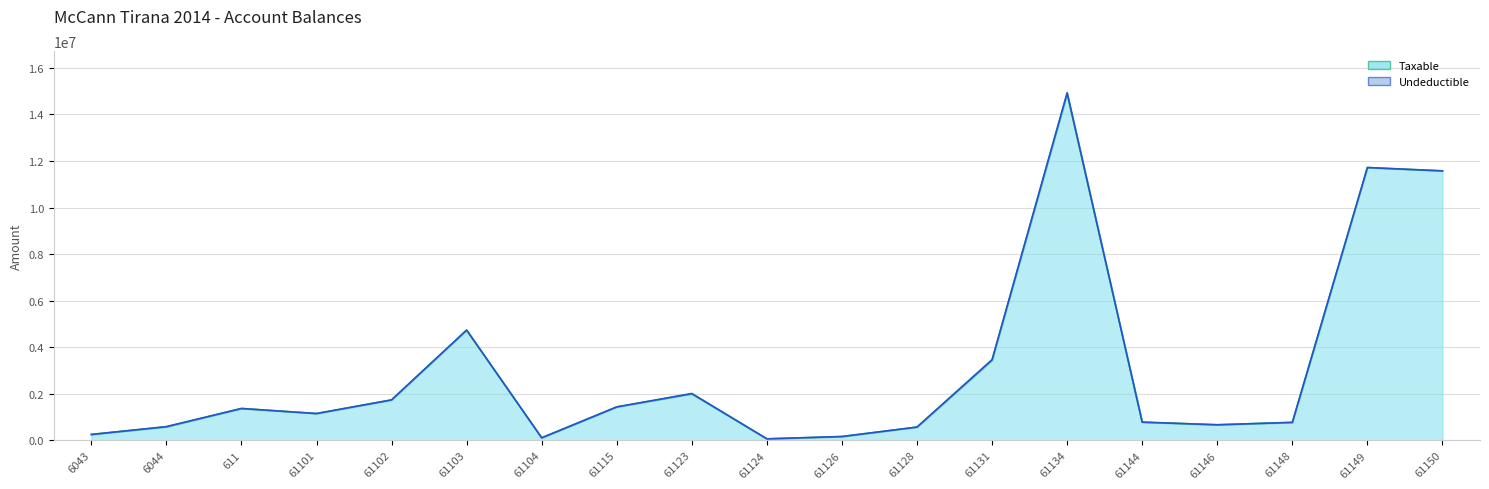

What is the smallest value displayed?

61813.2